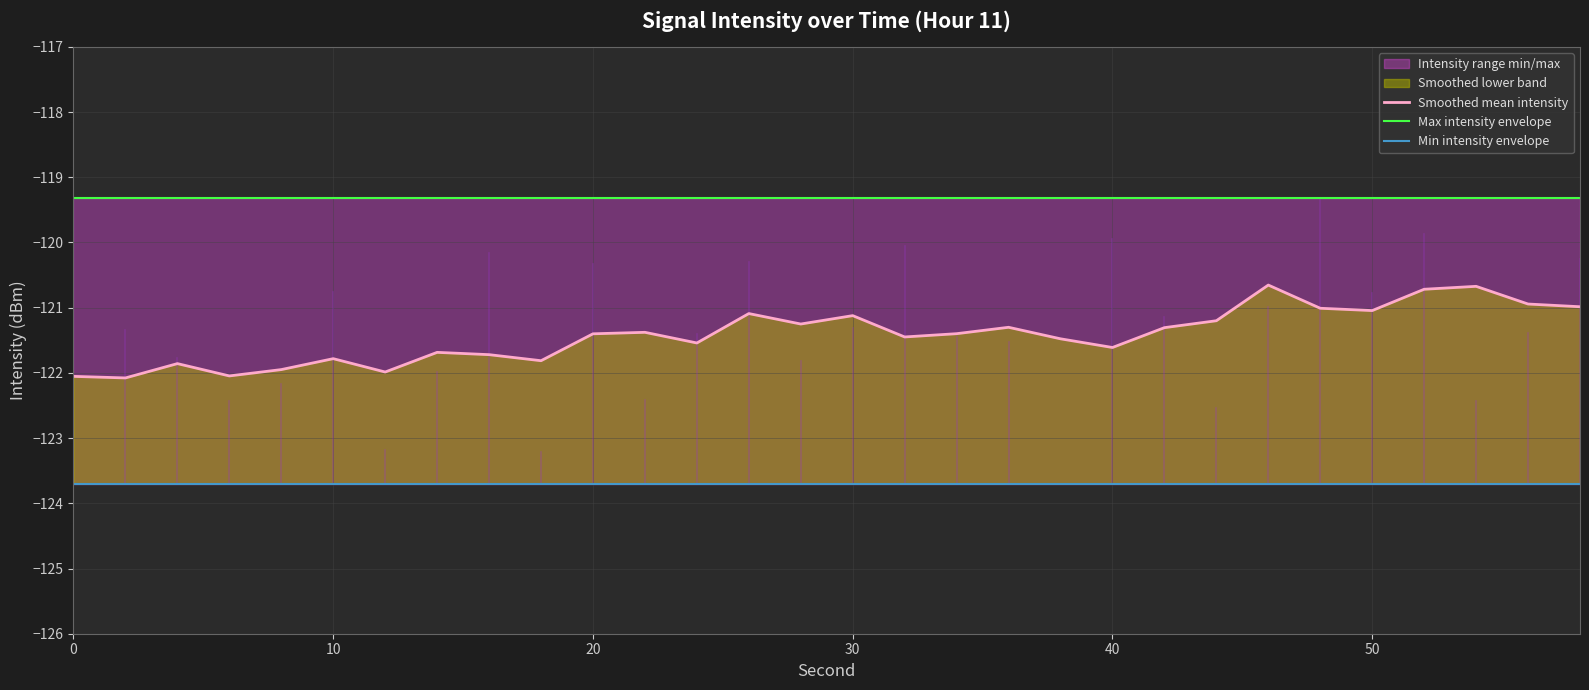

Reading left to right, what are all the values shown in this chart?

Smoothed mean intensity: -122.1	-122.1	-121.9	-122.0	-121.9	-121.8	-122.0	-121.7	-121.7	-121.8	-121.4	-121.4	-121.5	-121.1	-121.3	-121.1	-121.4	-121.4	-121.3	-121.5	-121.6	-121.3	-121.2	-120.7	-121.0	-121.0	-120.7	-120.7	-120.9	-121.0
Max intensity envelope: -119.3	-119.3	-119.3	-119.3	-119.3	-119.3	-119.3	-119.3	-119.3	-119.3	-119.3	-119.3	-119.3	-119.3	-119.3	-119.3	-119.3	-119.3	-119.3	-119.3	-119.3	-119.3	-119.3	-119.3	-119.3	-119.3	-119.3	-119.3	-119.3	-119.3
Min intensity envelope: -123.7	-123.7	-123.7	-123.7	-123.7	-123.7	-123.7	-123.7	-123.7	-123.7	-123.7	-123.7	-123.7	-123.7	-123.7	-123.7	-123.7	-123.7	-123.7	-123.7	-123.7	-123.7	-123.7	-123.7	-123.7	-123.7	-123.7	-123.7	-123.7	-123.7